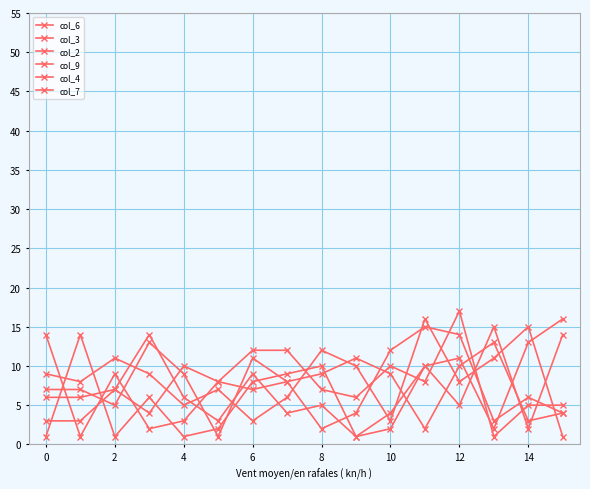

How many values in the col_7 series are below 8?

8